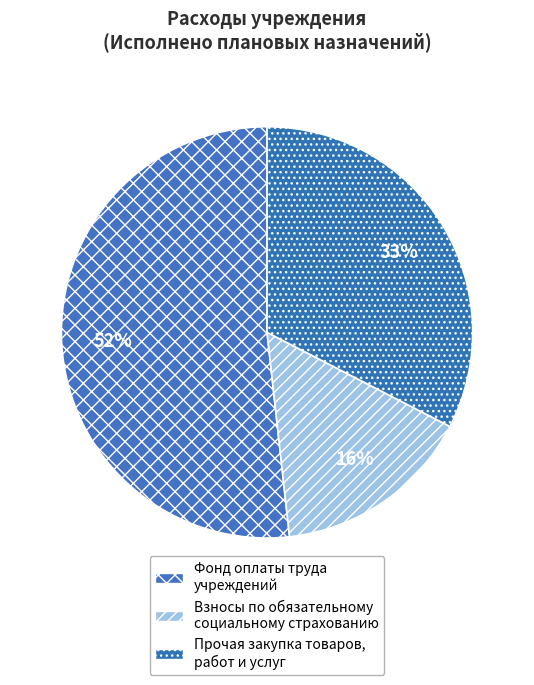

What percentage do Фонд оплаты труда учреждений and Прочая закупка товаров, работ и услуг together represent?

84.3%